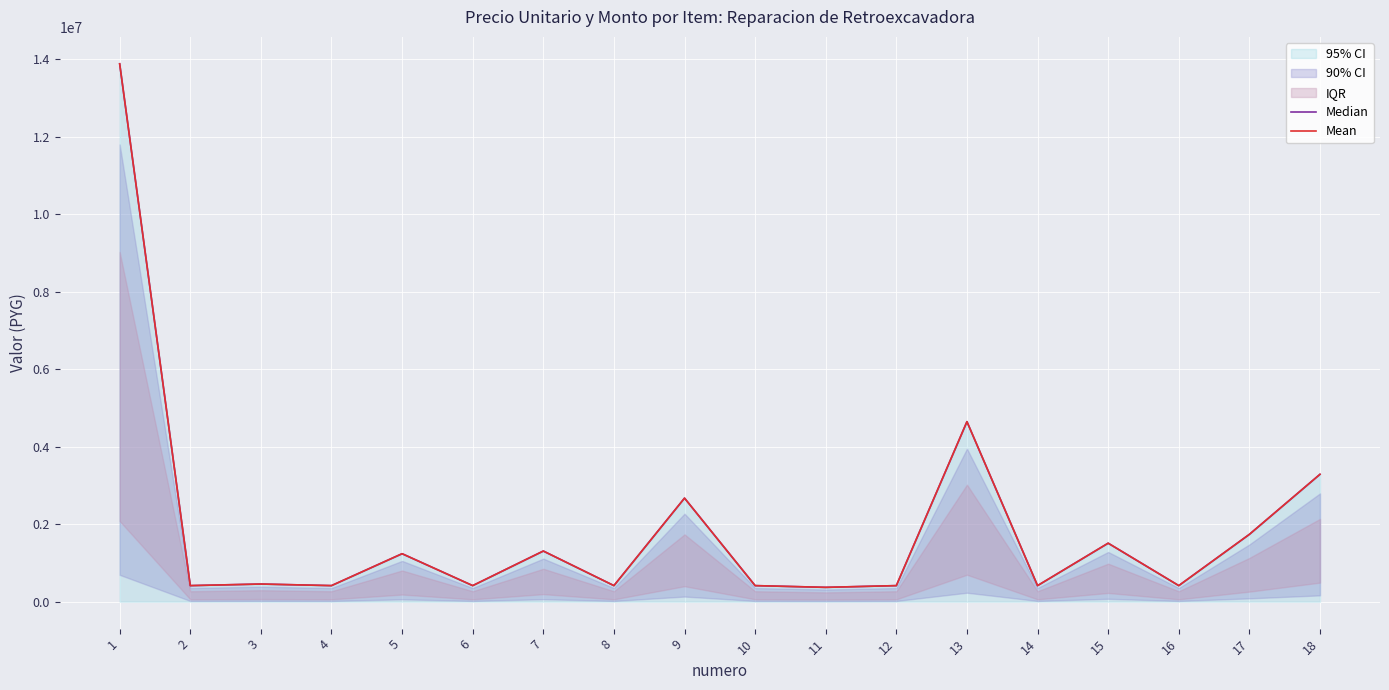

How many lines are shown in the chart?

2